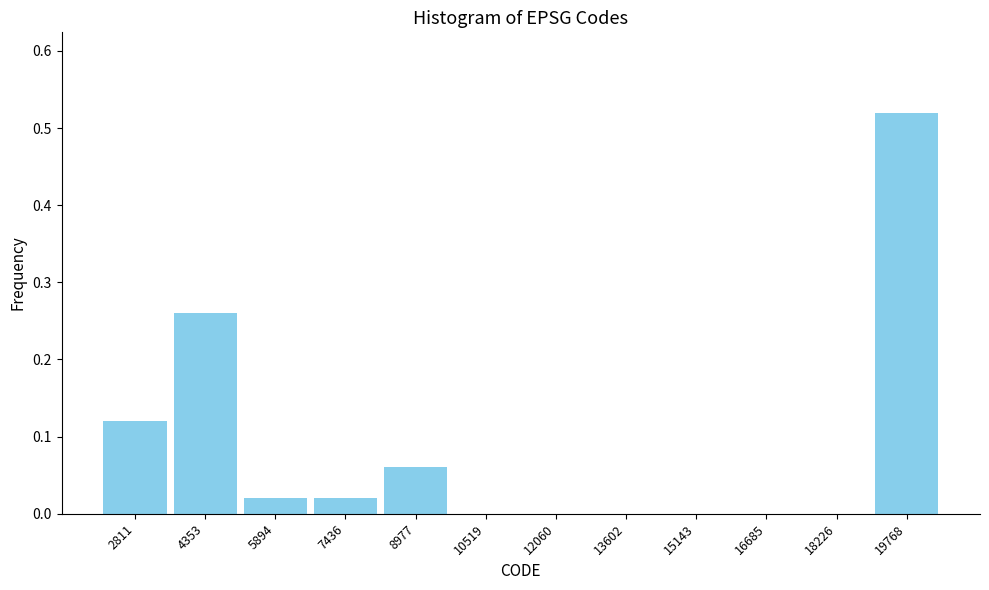

Over which range of the x-axis is the bar tallest?

19000 to 20600